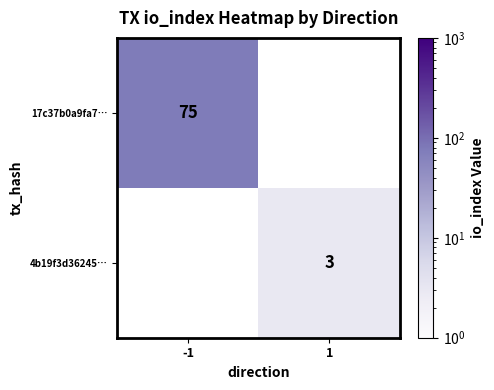

The 4b19f3d36245… series shows 3 at 1. True or false?

True